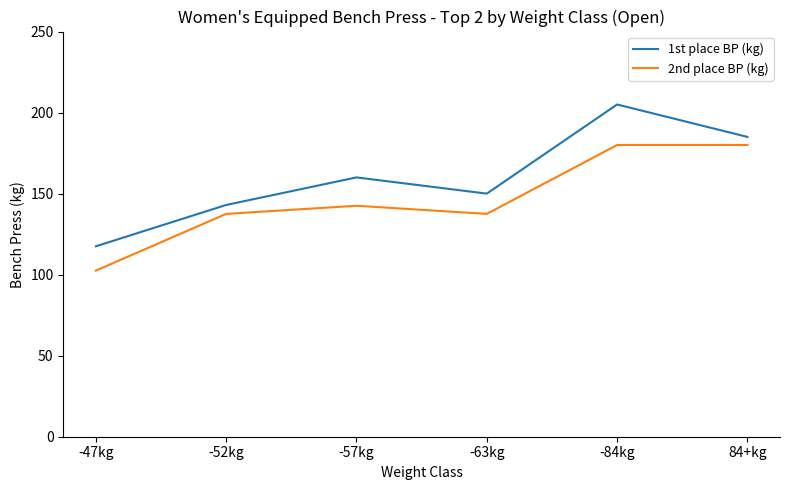

At -63kg, list the series in order from smallest to largest.

2nd place BP (kg), 1st place BP (kg)